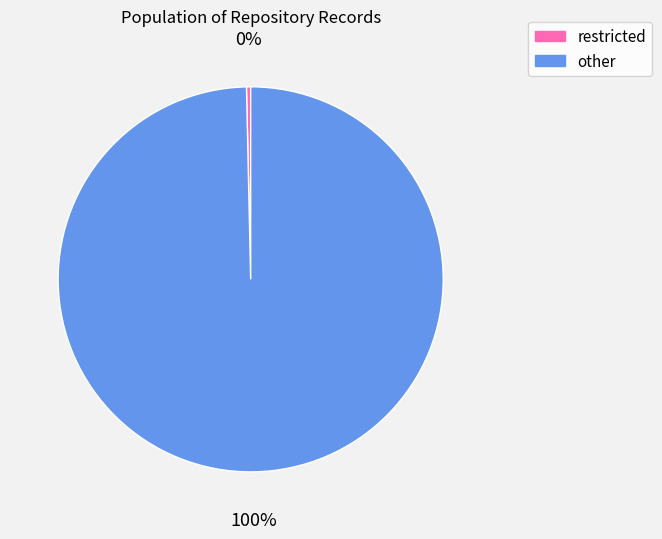

How many segments does this pie chart have?

2